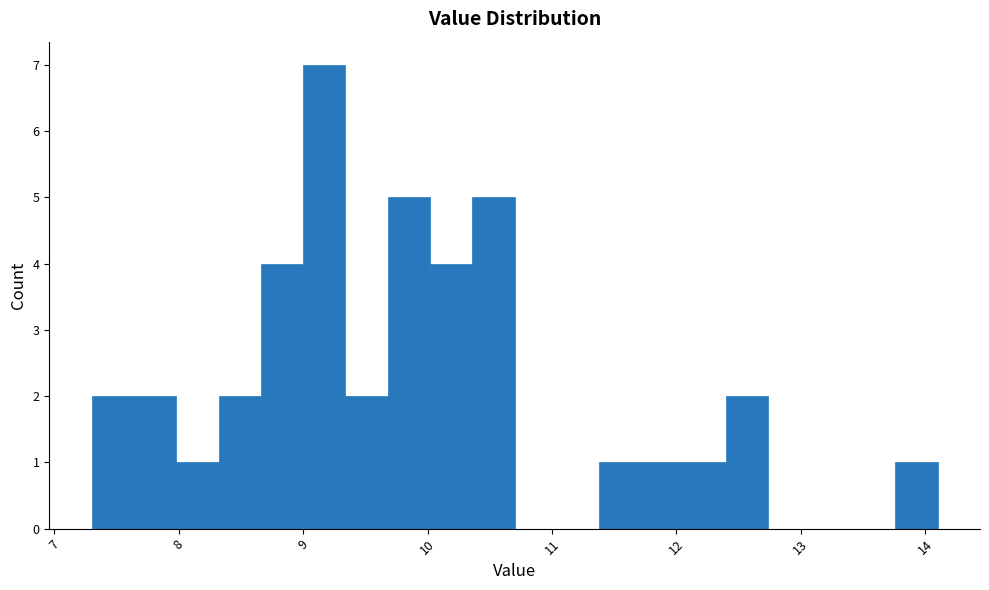

Around what value on the x-axis is the tallest bar? Give the approximate position of its centre, as read against the axis.

9.2